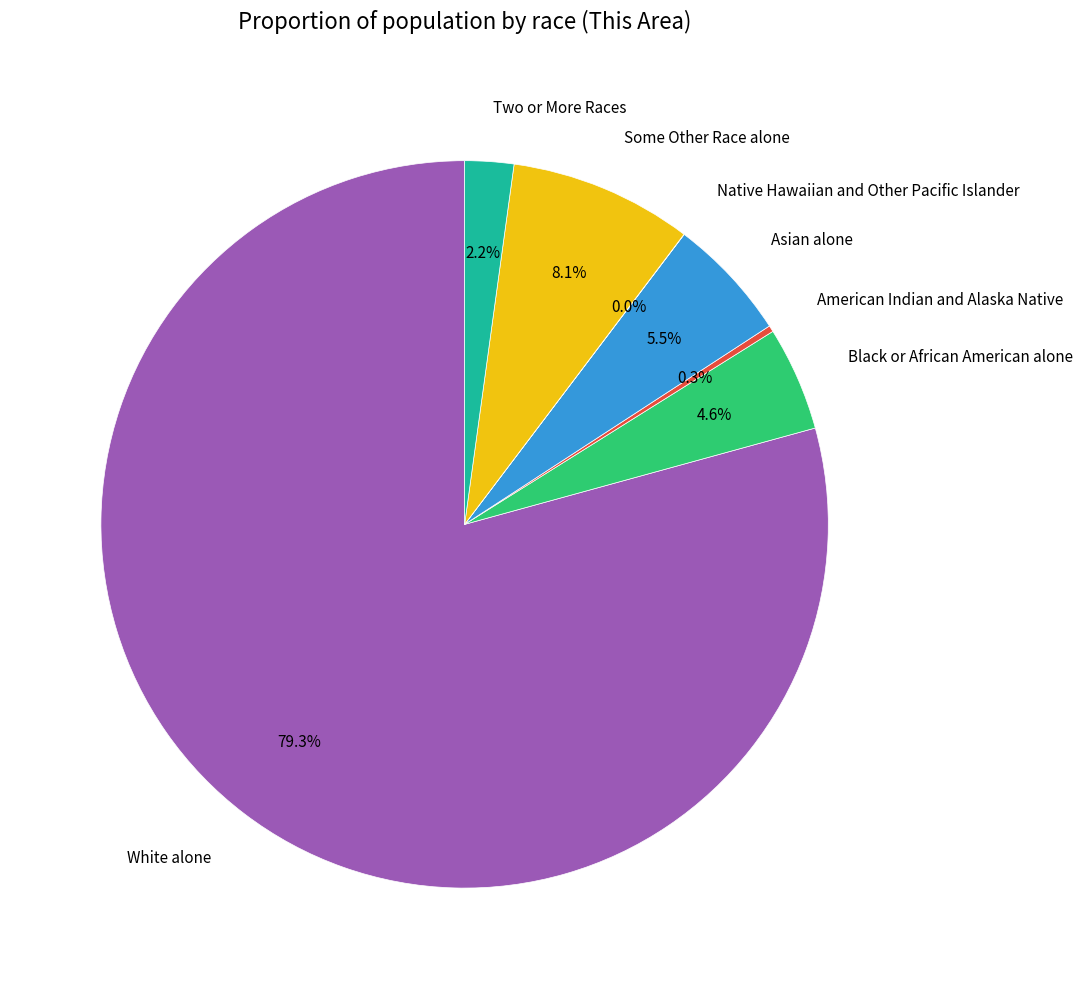

Which slice is the largest?

White alone